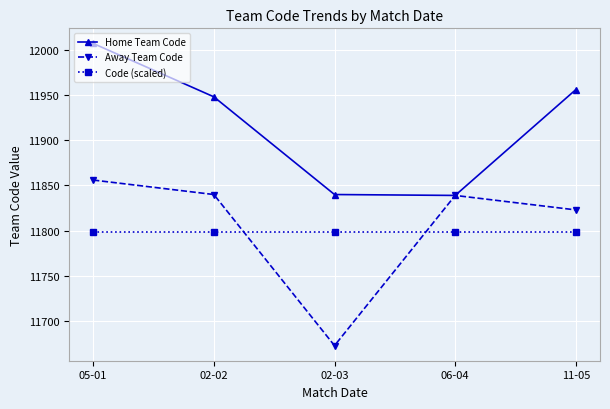

At how many categories does at least one series exceed 11986?

1